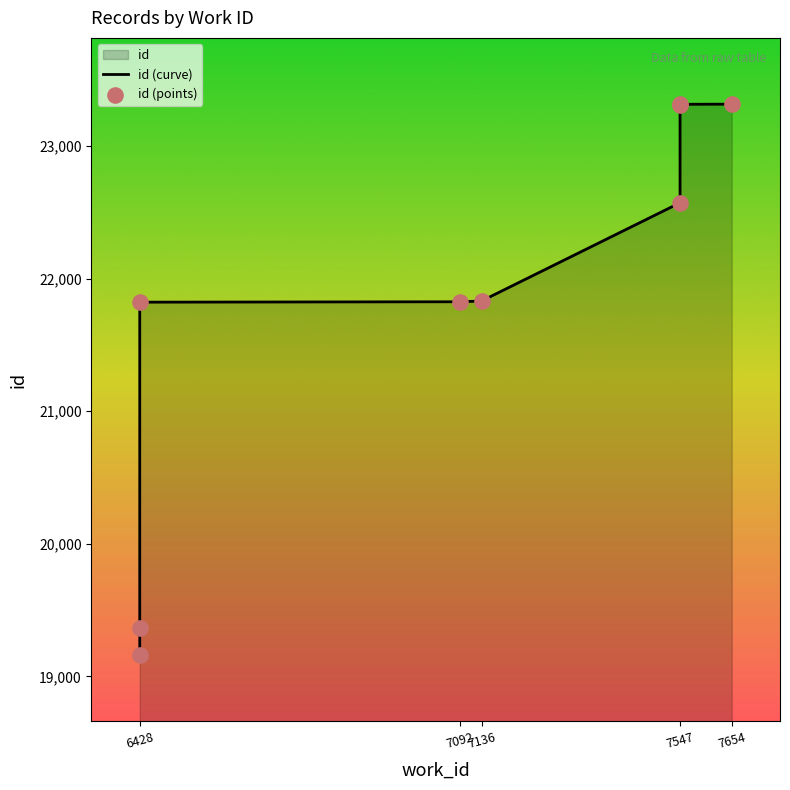

What is the ratio of the value at 6428 to the value at 7136?

1.0